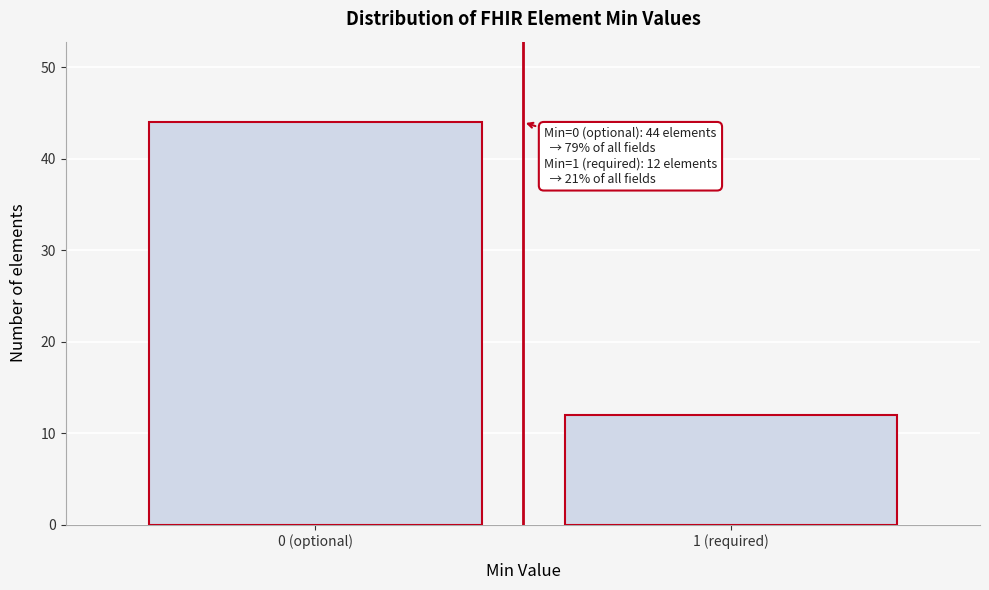

Reading right to left, transcribe all the data shown in this chart.

12	44